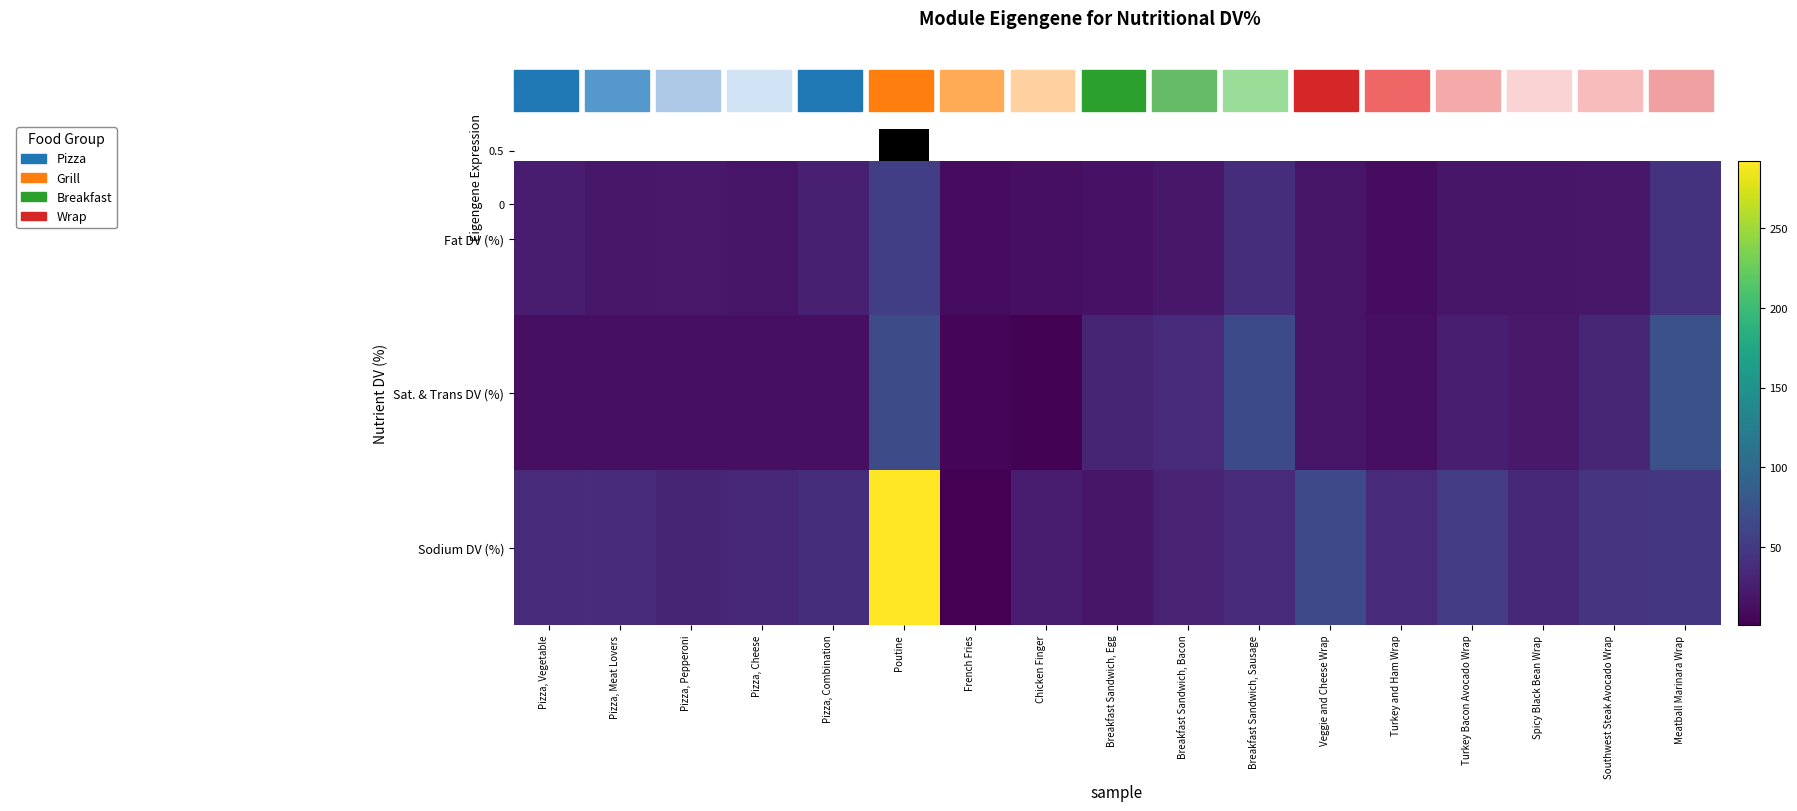

What is the difference between the maximum and second lowest values in the Sat. & Trans DV (%) series?

67